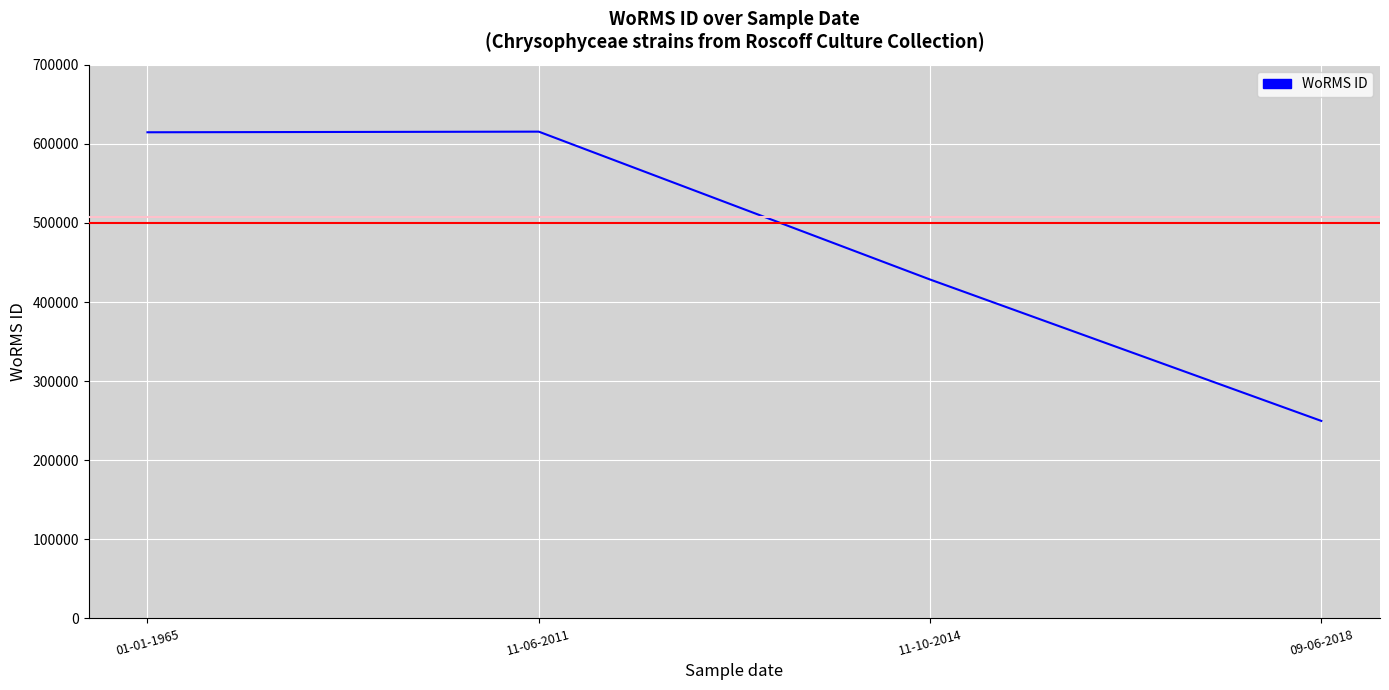

Where is the data nearest to the value 432604?

11-10-2014